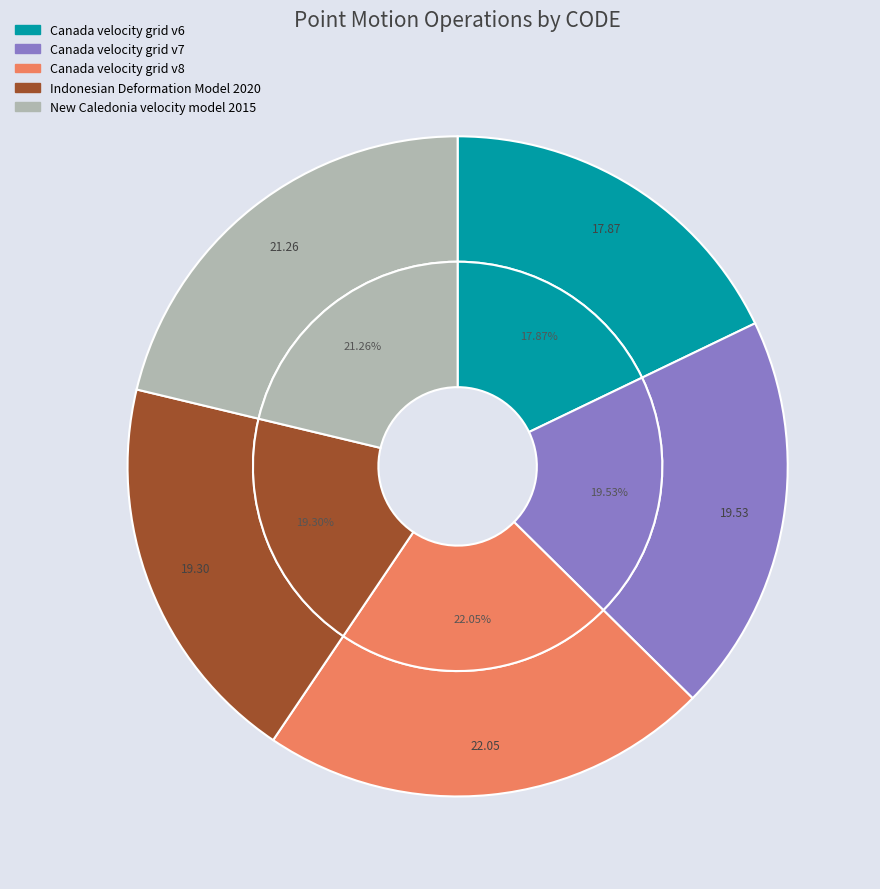

To the nearest percent, what percentage of the pie is Canada velocity grid v8?

22%